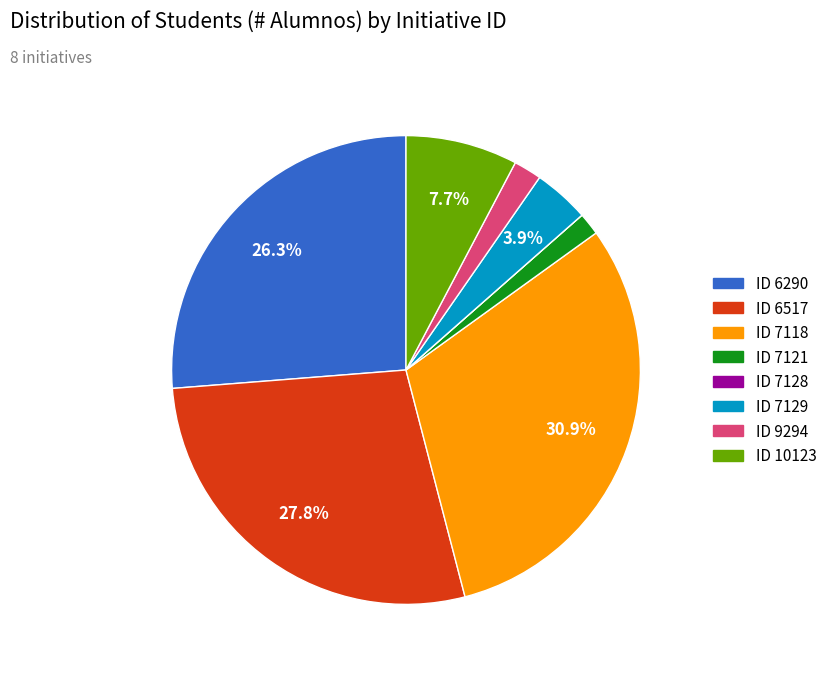

Does any single category account for the majority?

No